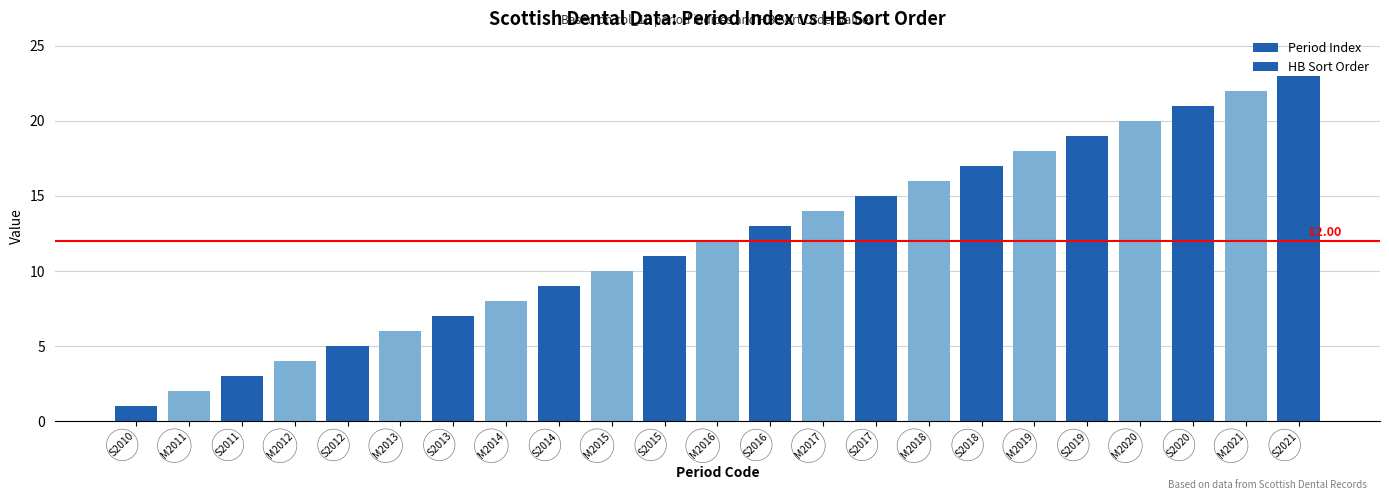

Which series has the largest range (max minus min)?

Period Index